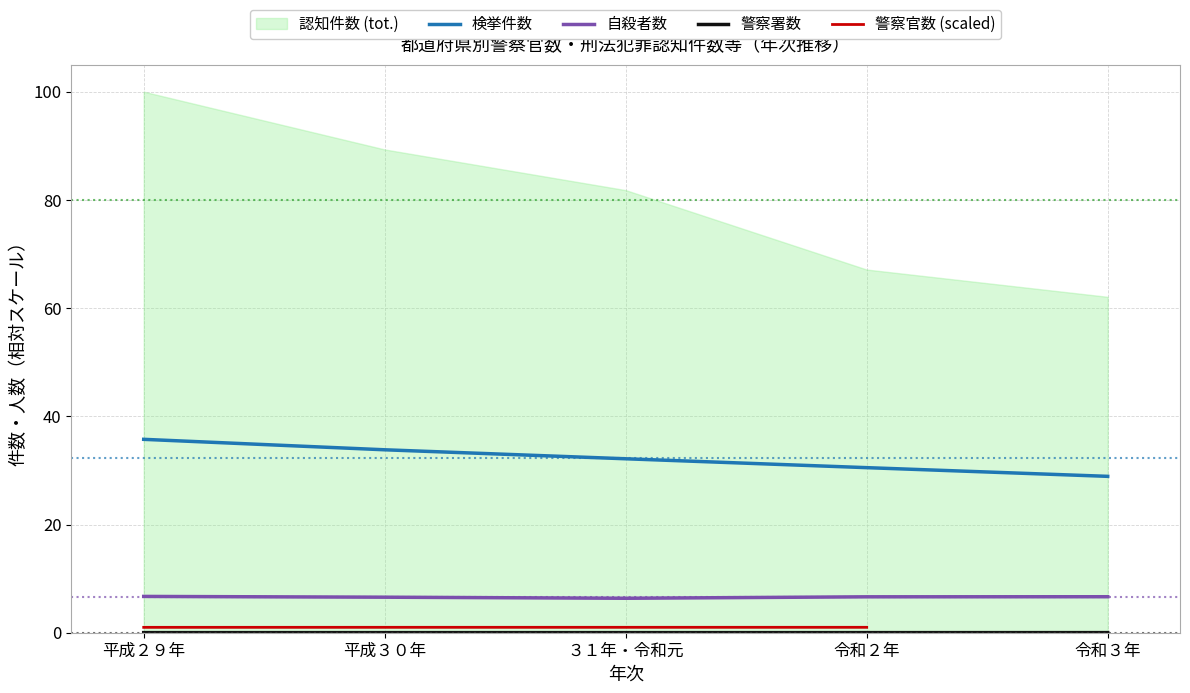

True or false: 検挙件数 has more than 2 points higher than both neighbors.

False